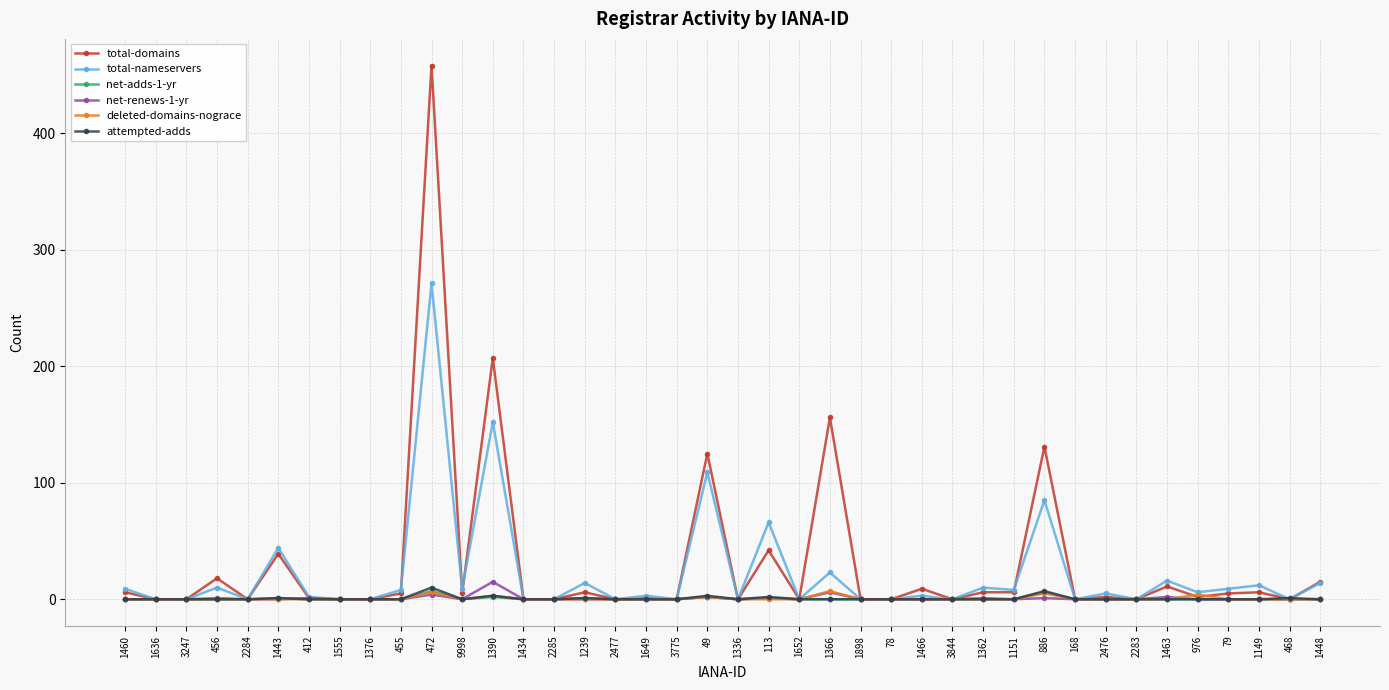

What is the label of the 21st point from the left?

1336